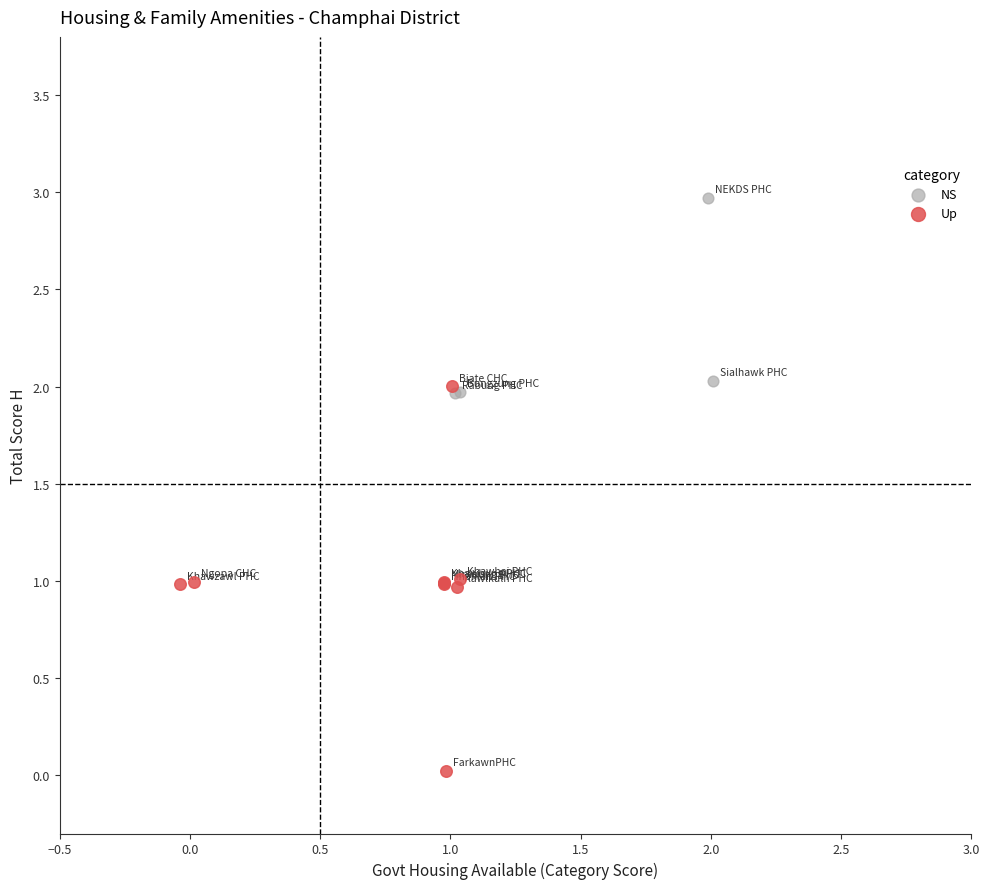

Which series contains the highest Y value?

NS